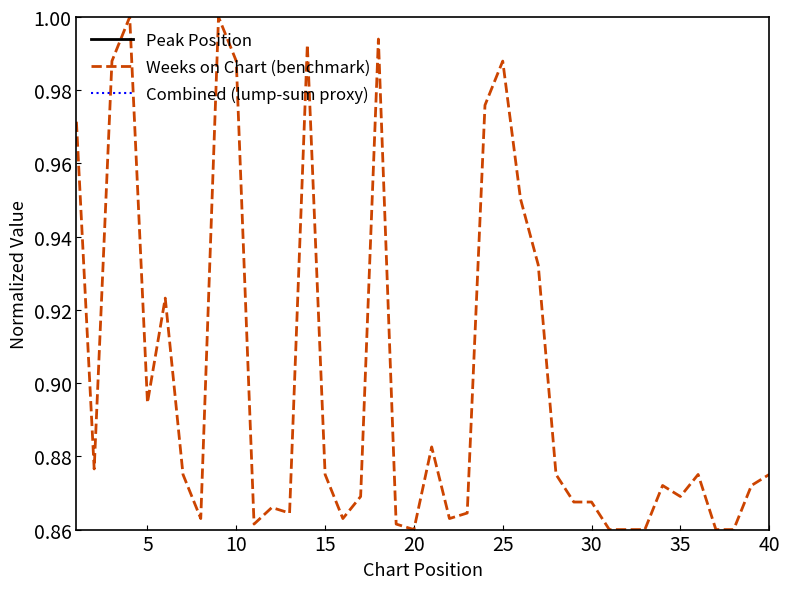

What is the difference between the maximum and minimum values in the Weeks on Chart (benchmark) series?

0.1